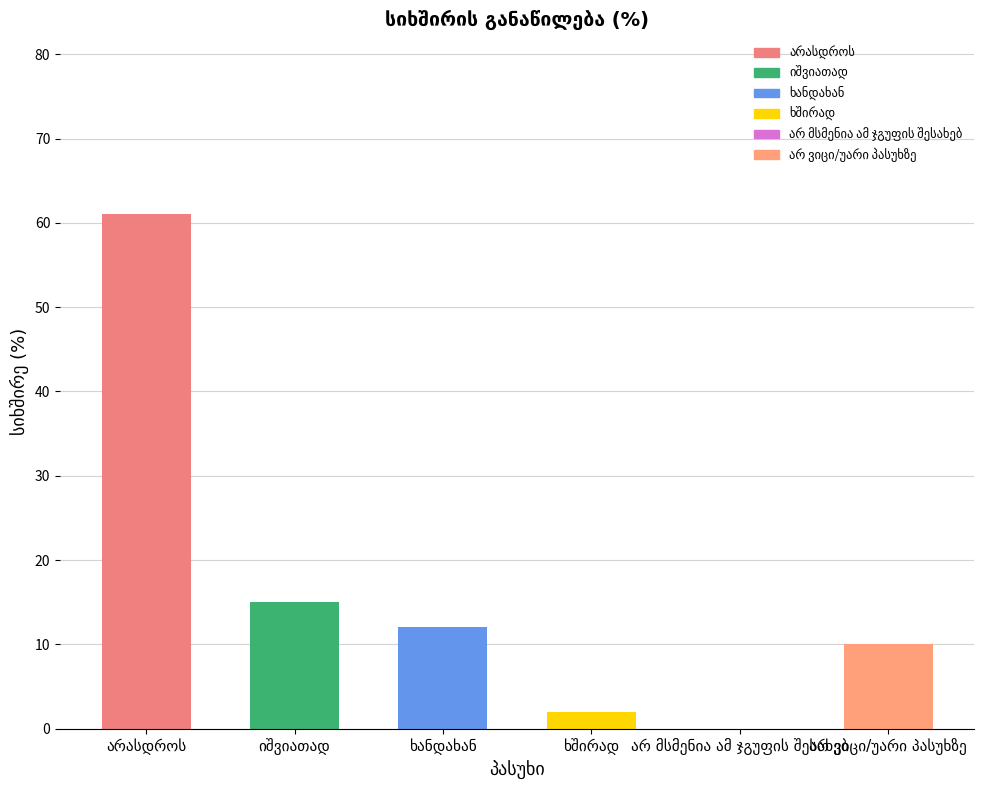

What is the maximum value shown in the chart?

61